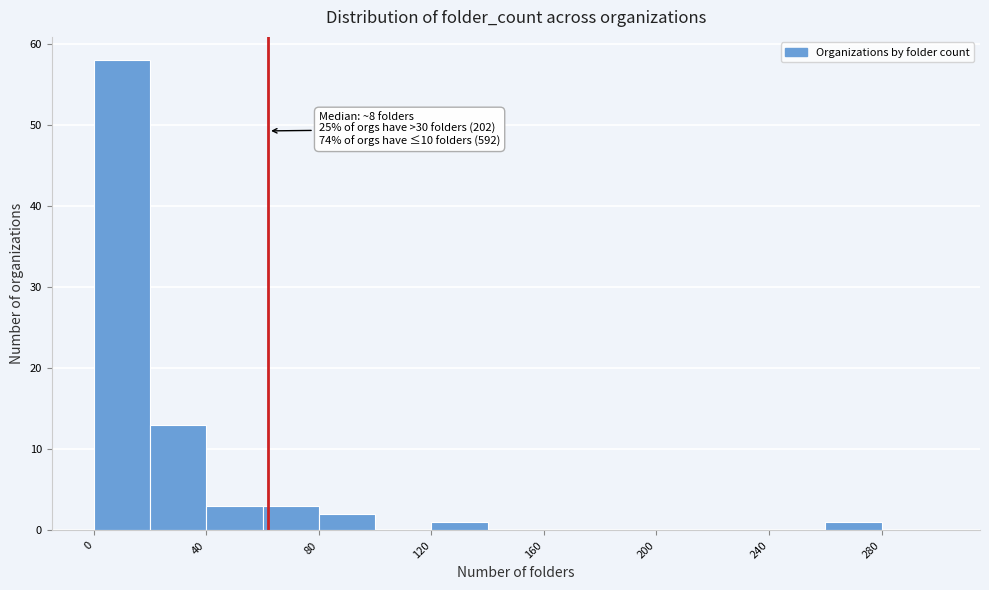

Which range on the x-axis has the tallest bar?

0 to 20